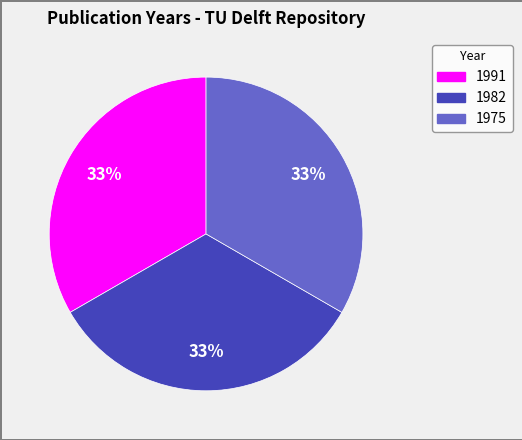

Is 1982 the majority of the pie?

No